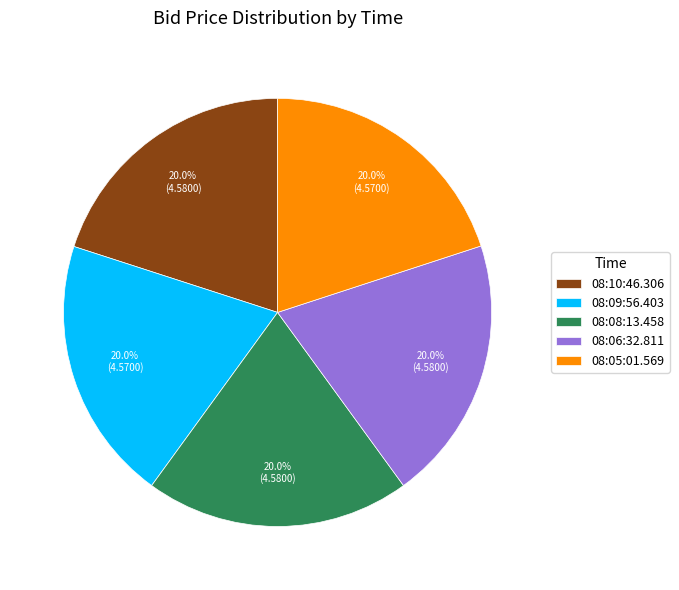

What percentage is NOT represented by 08:08:13.458?

80.0%